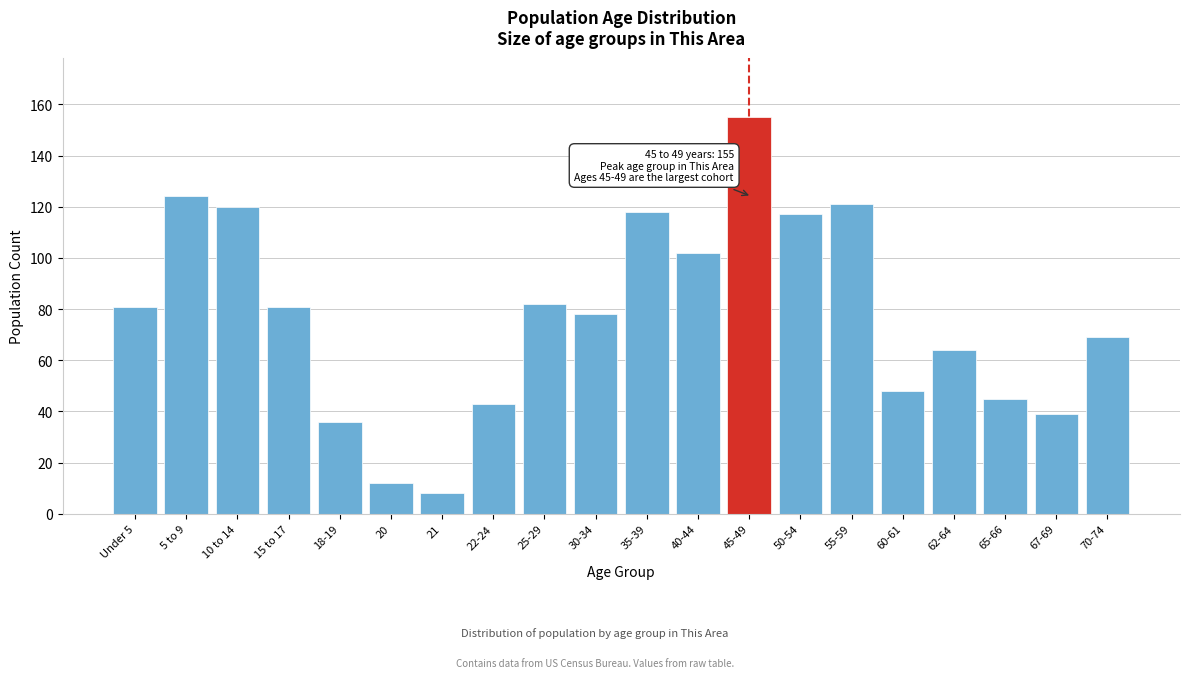

Reading right to left, what are all the values shown in this chart?

70-74=69	67-69=39	65-66=45	62-64=64	60-61=48	55-59=121	50-54=117	45-49=155	40-44=102	35-39=118	30-34=78	25-29=82	22-24=43	21=8	20=12	18-19=36	15 to 17=81	10 to 14=120	5 to 9=124	Under 5=81